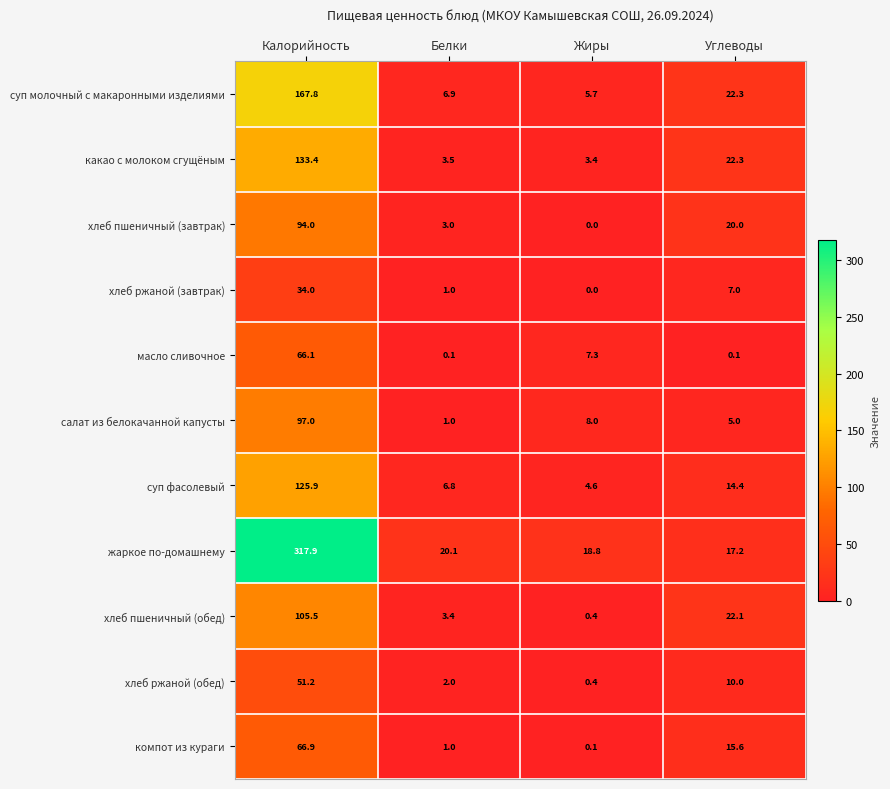

What is the maximum value shown in the chart?

317.9